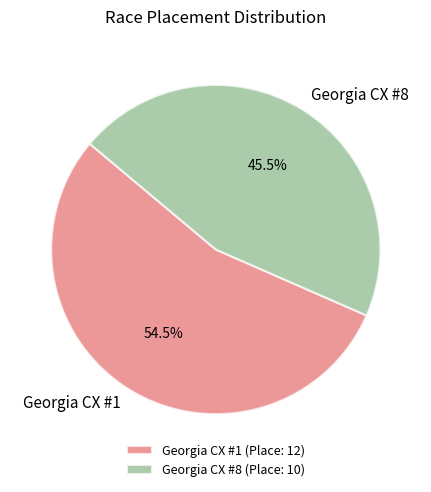

Is Georgia CX #1 the majority of the pie?

Yes